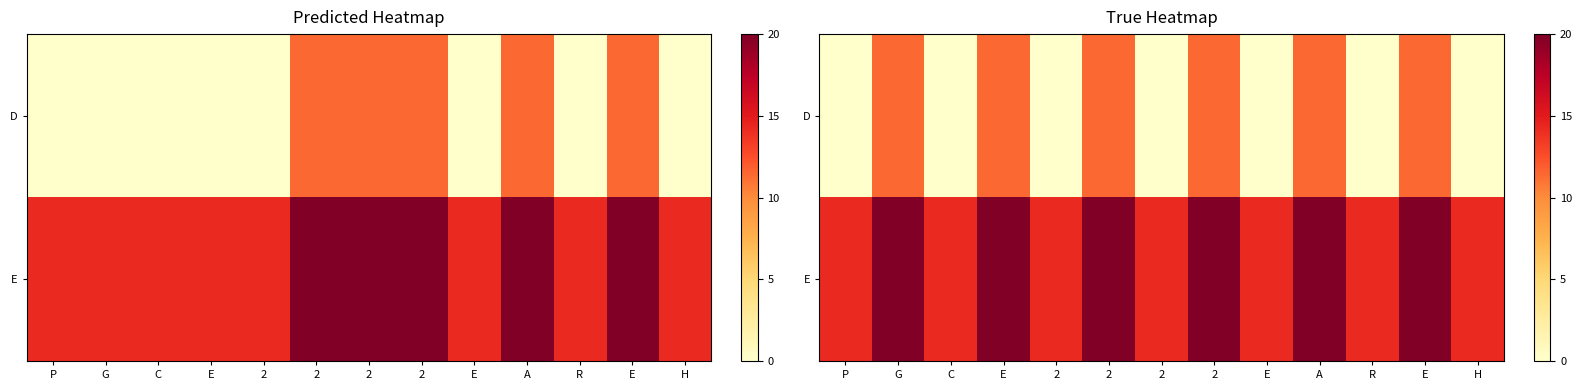

Which series has the widest spread of values?

D